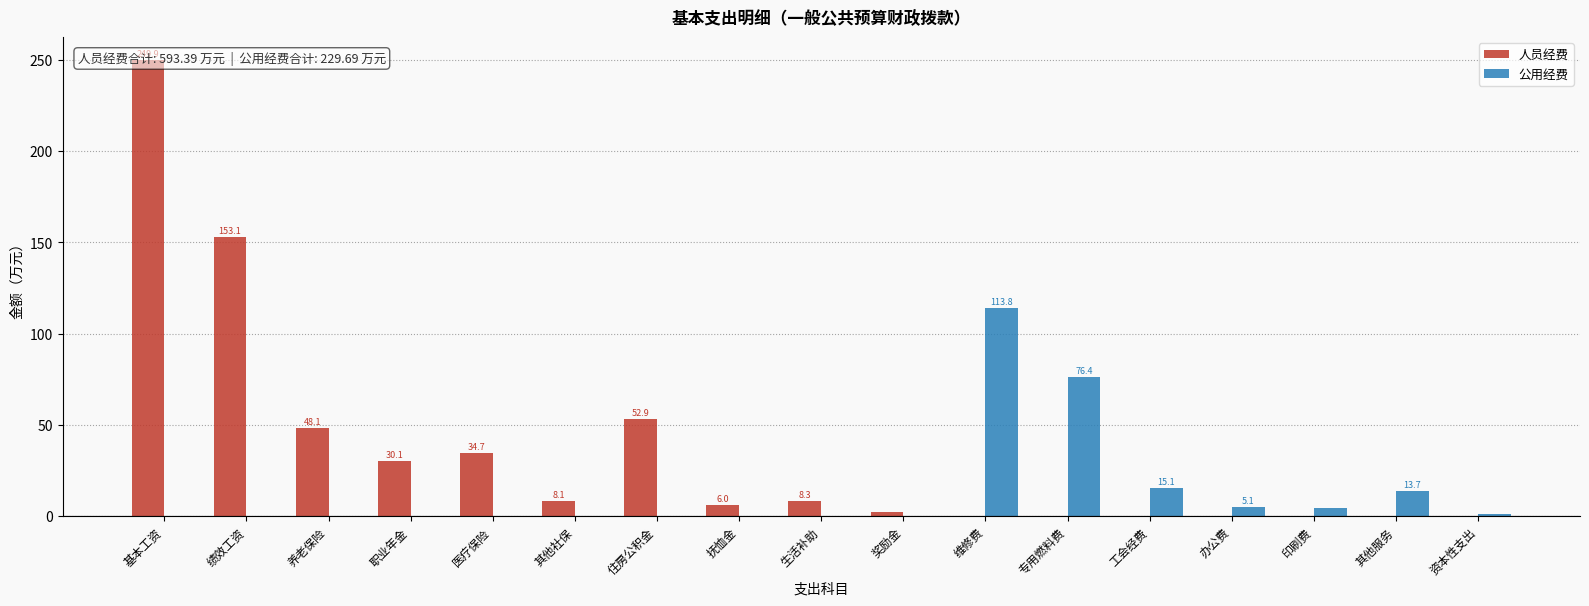

What position from the left is 基本工资?

1